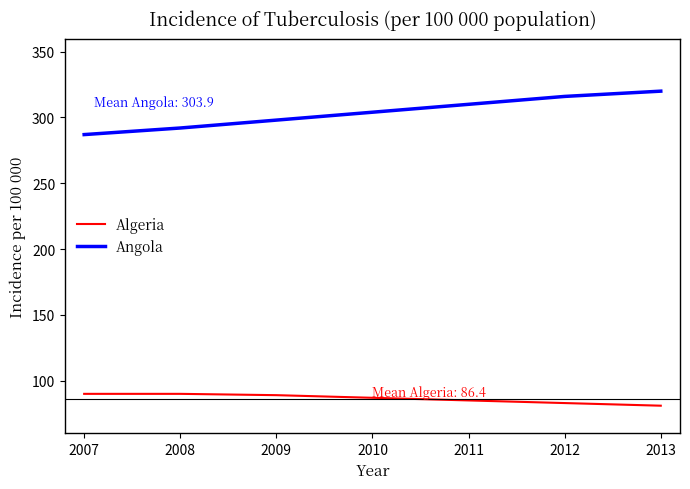

List the series in order of their overall mean, highest first.

Angola, Algeria